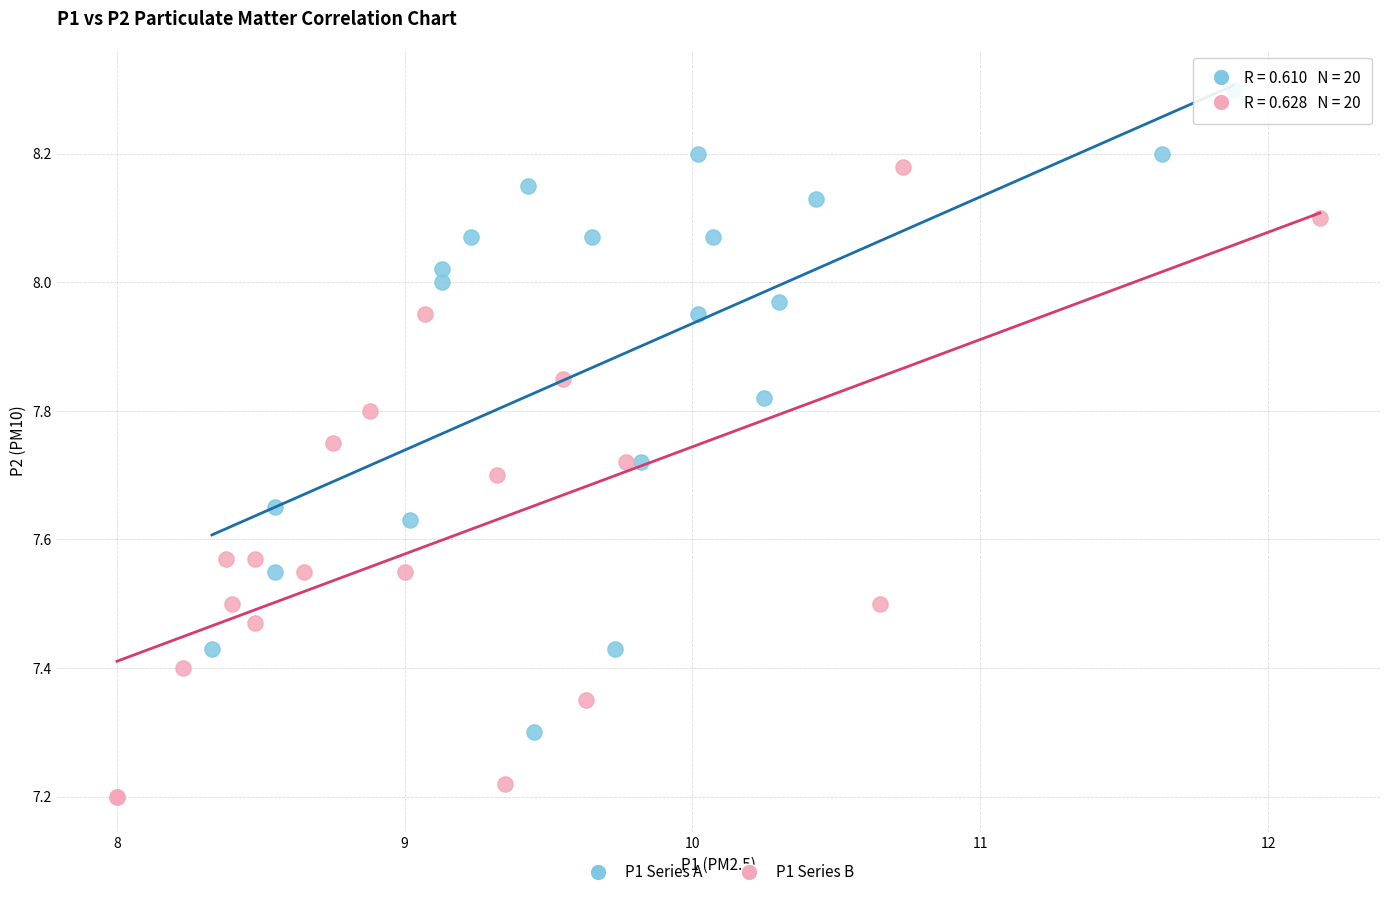

Which series contains the highest Y value?

P1 Series A